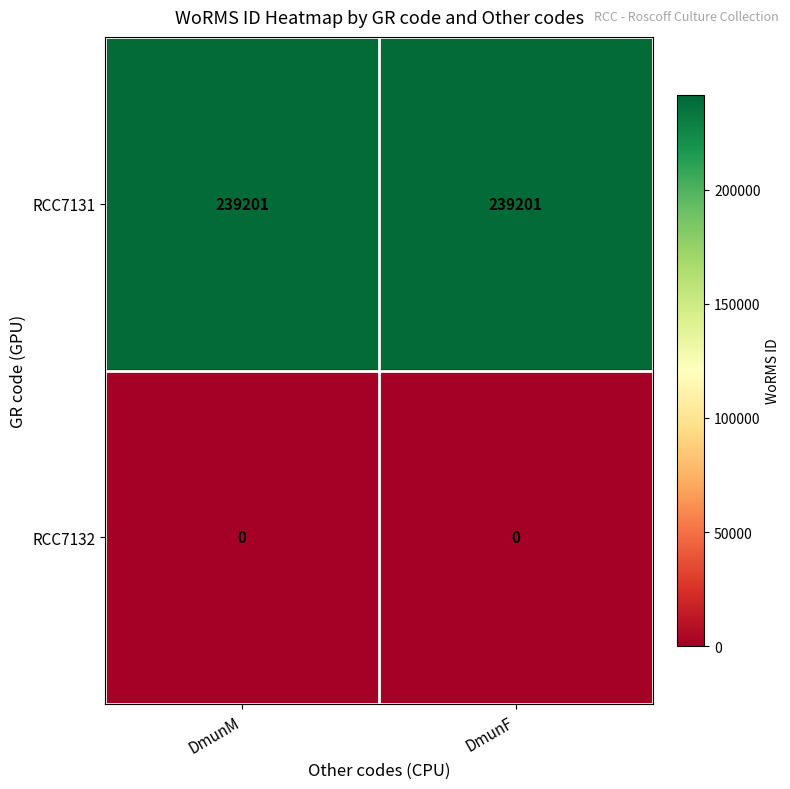

Reading left to right, list all the values displayed in this chart.

RCC7131: 239201	239201
RCC7132: 0	0